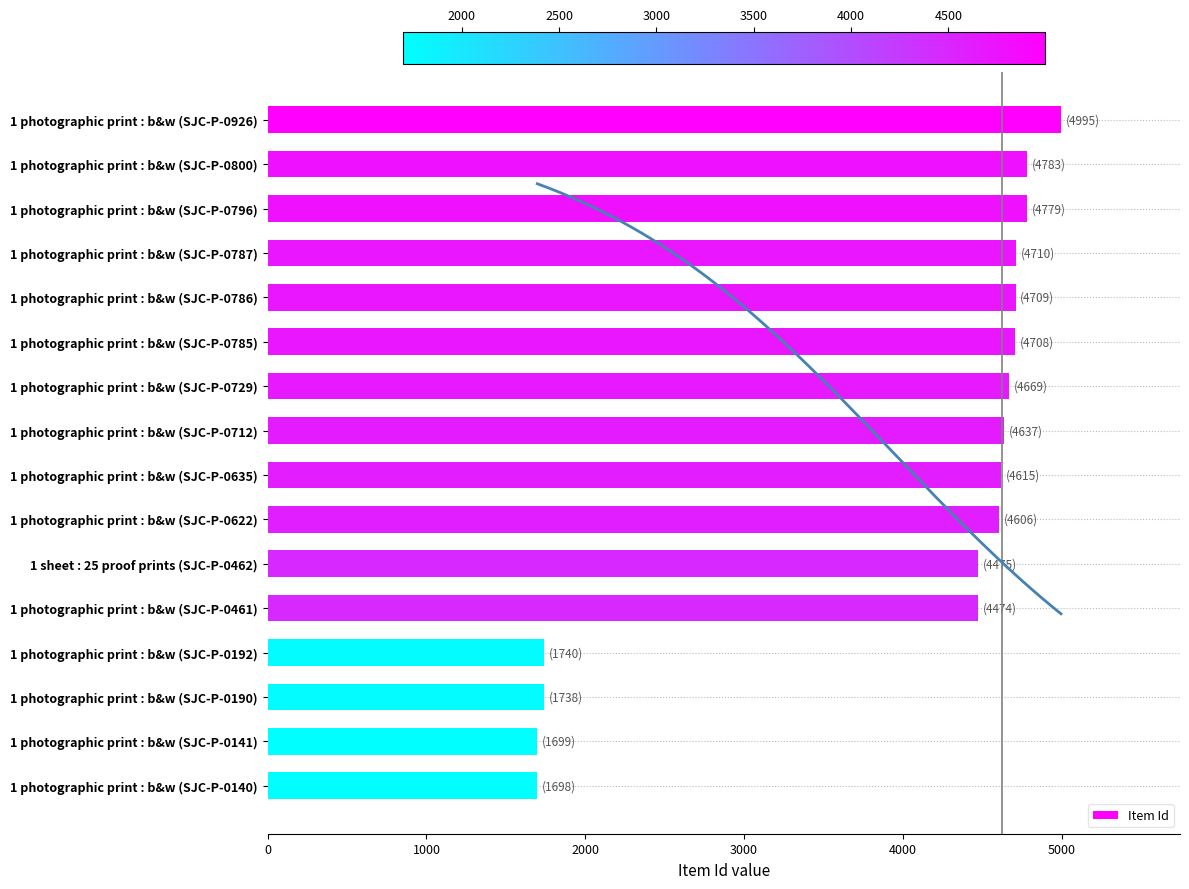

Is it true that Item Id equals 1178 at 1 photographic print : b&w (SJC-P-0190)?

False